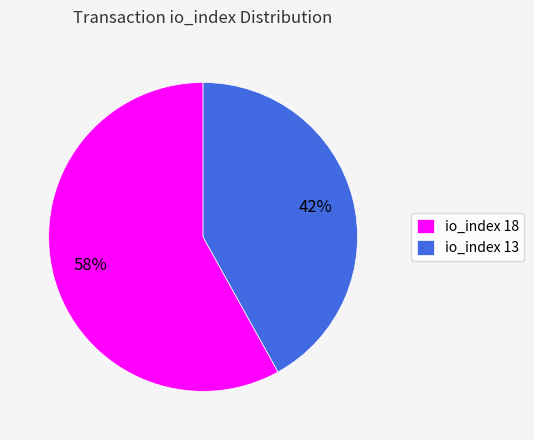

Is io_index 13 the majority of the pie?

No